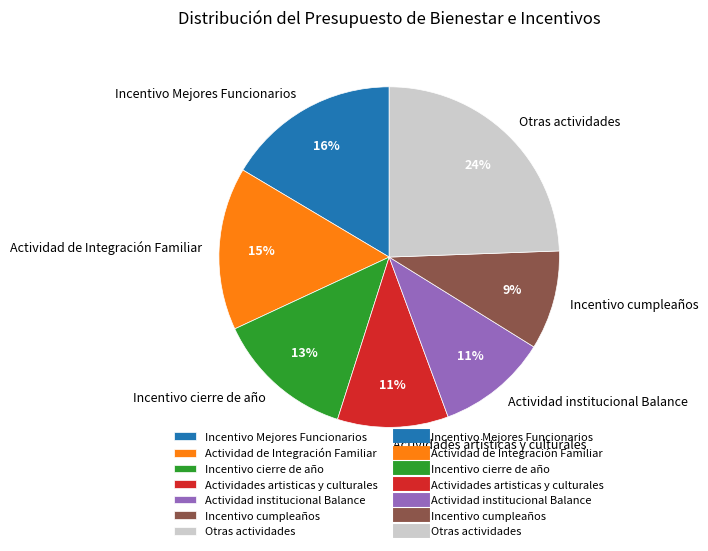

True or false: Actividad institucional Balance accounts for 3% of the total.

False